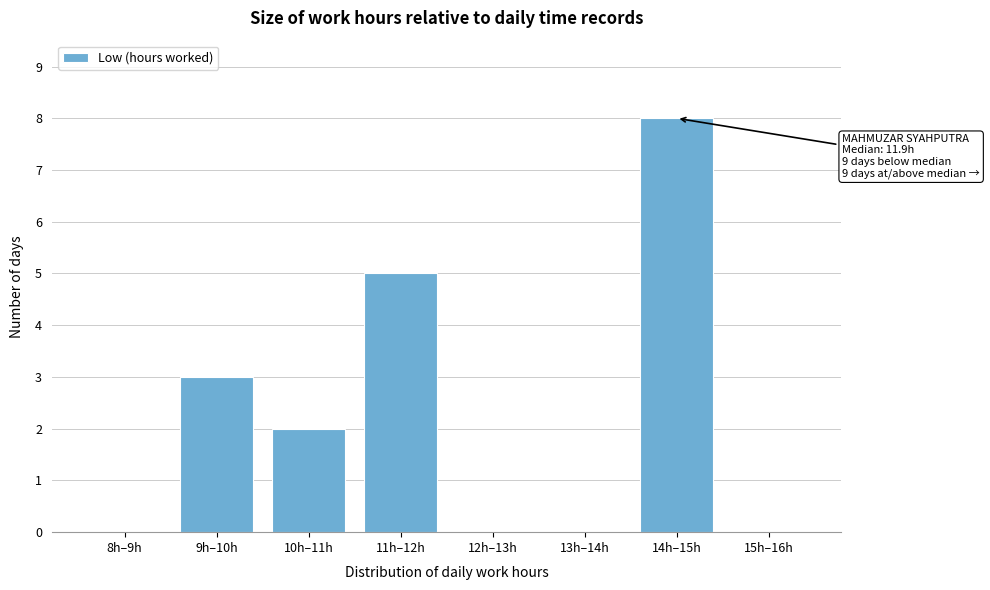

Reading left to right, extract all data points from this chart.

8h–9h=0	9h–10h=3	10h–11h=2	11h–12h=5	12h–13h=0	13h–14h=0	14h–15h=8	15h–16h=0